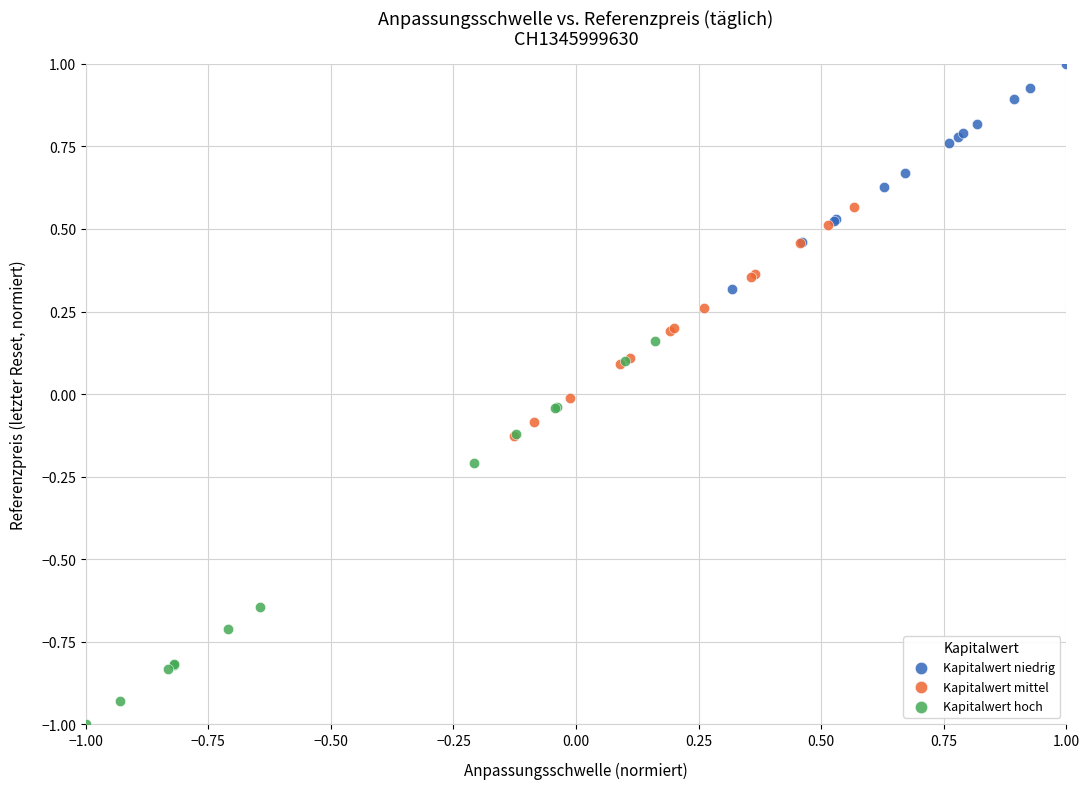

Which series has the largest Y range (max minus min)?

Kapitalwert hoch